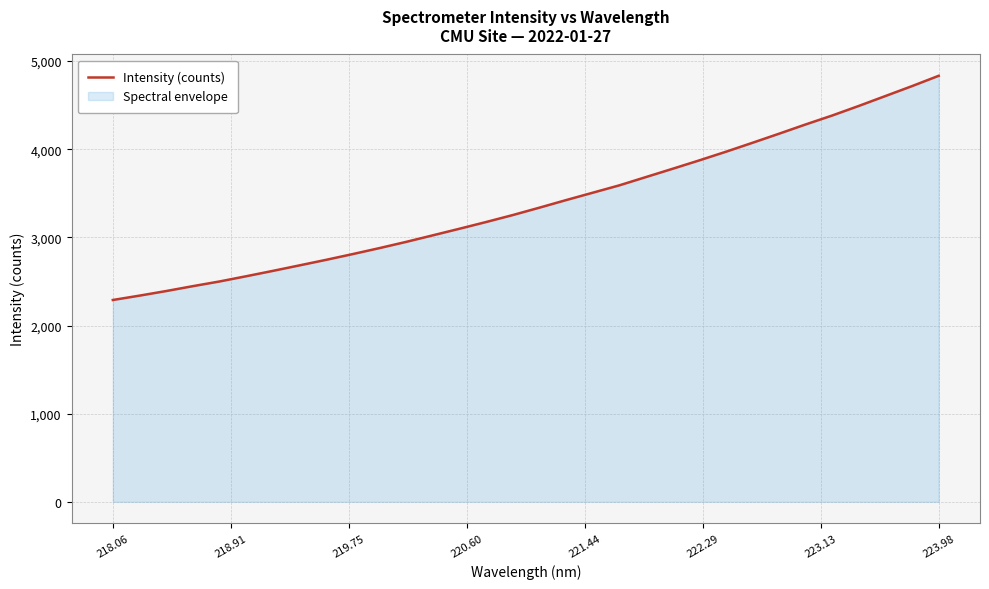

What is the minimum value shown in the chart?

2289.7